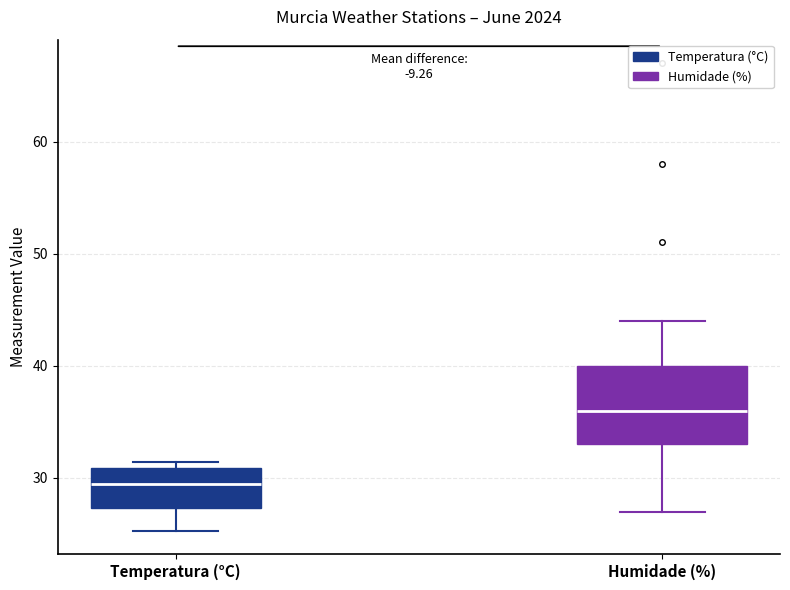

Which box is the tallest, from its lower edge to its upper edge?

Humidade (%)